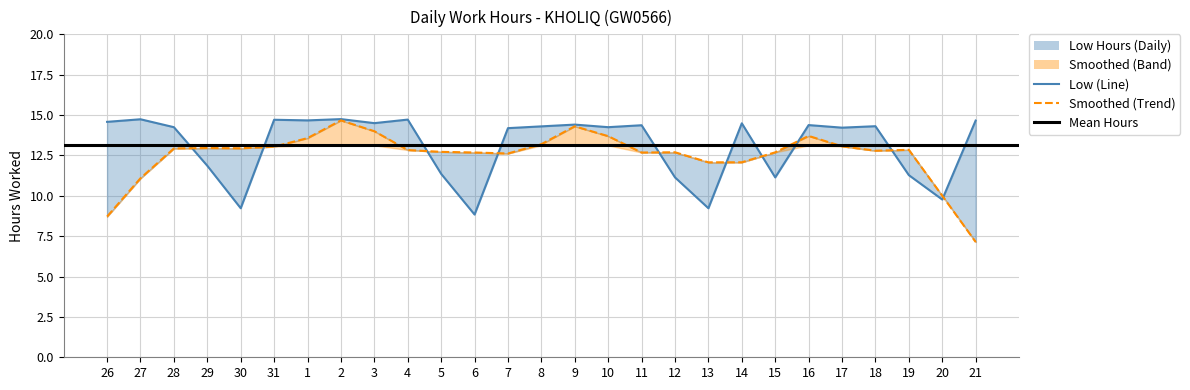

List the labels in order of value, smallest first.

6, 30, 13, 20, 12, 15, 19, 5, 29, 7, 17, 28, 10, 8, 18, 11, 16, 9, 14, 3, 26, 21, 1, 31, 4, 27, 2